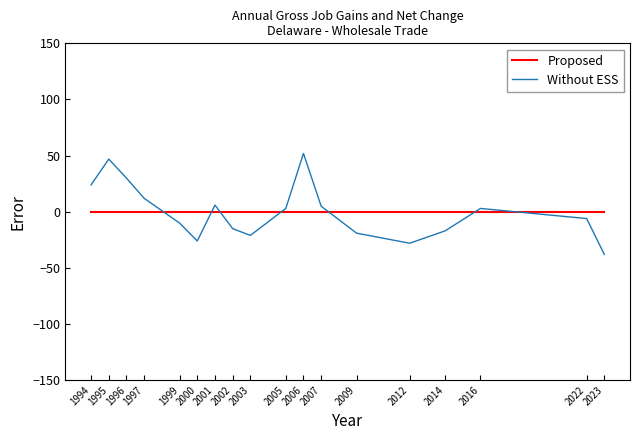

What is the maximum value shown in the chart?

51.9